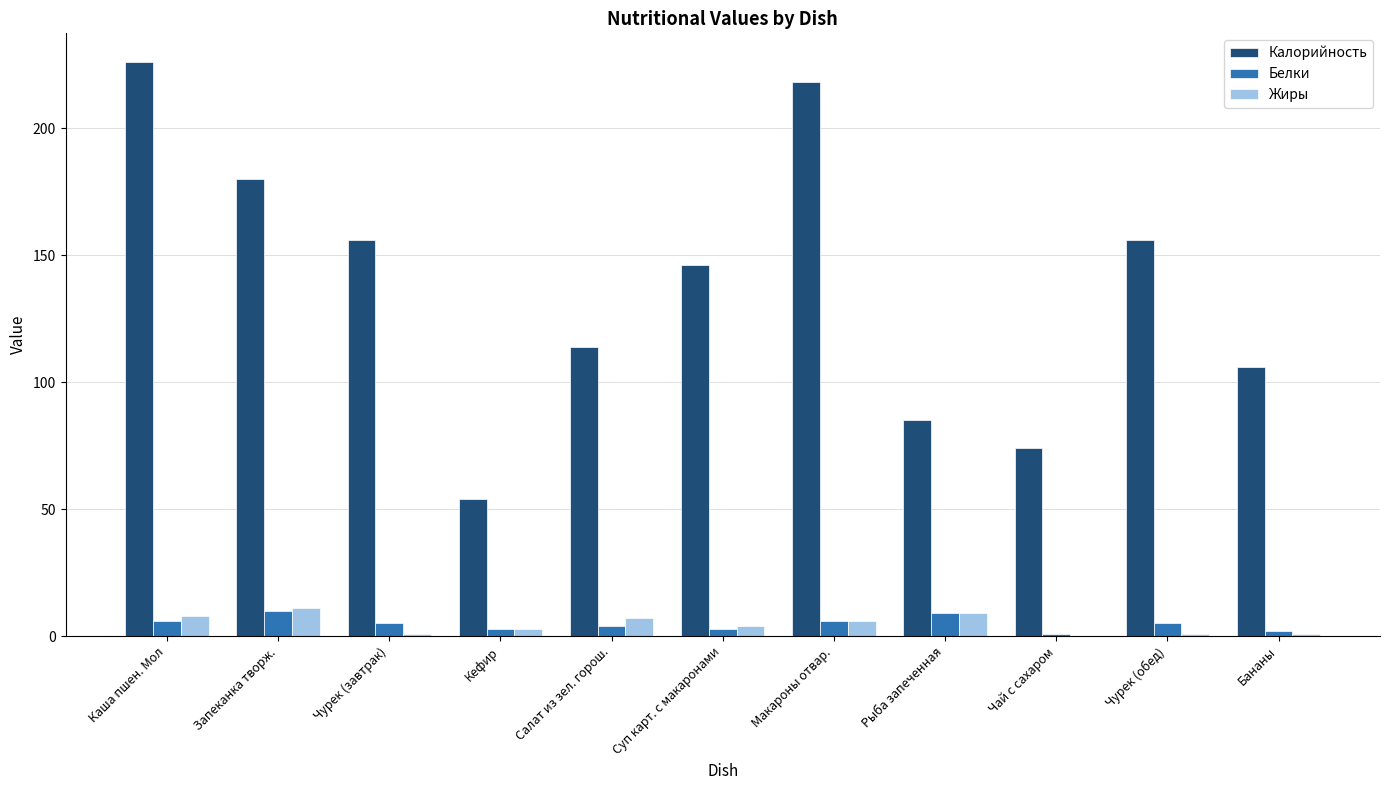

At which category does the chart reach its peak across all series?

Каша пшен. Мол